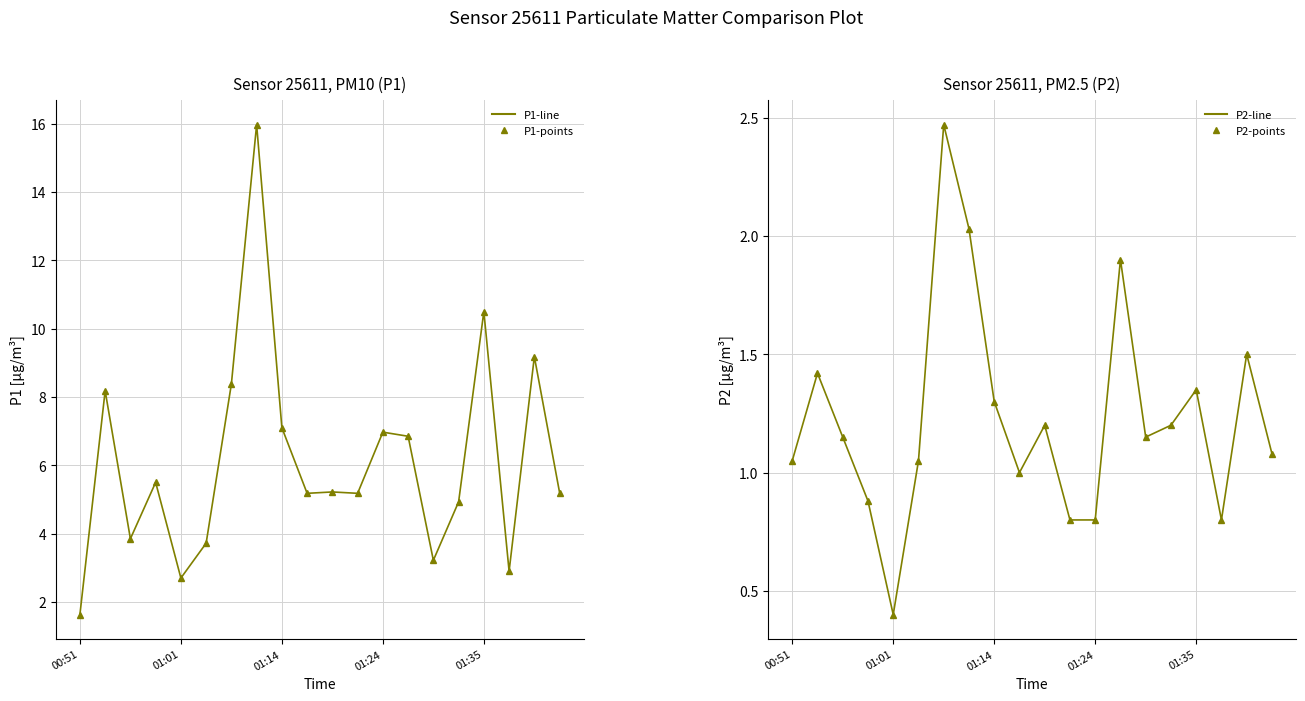

At how many categories does at least one series exceed 1?

20